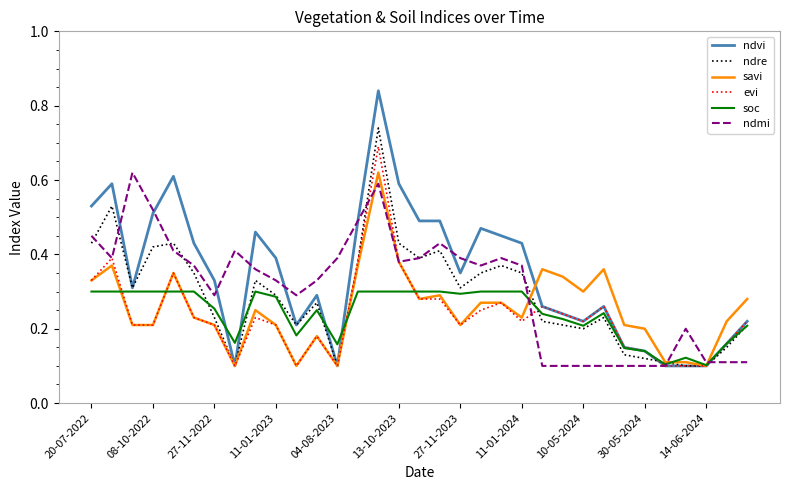

Which series has the widest spread of values?

ndvi